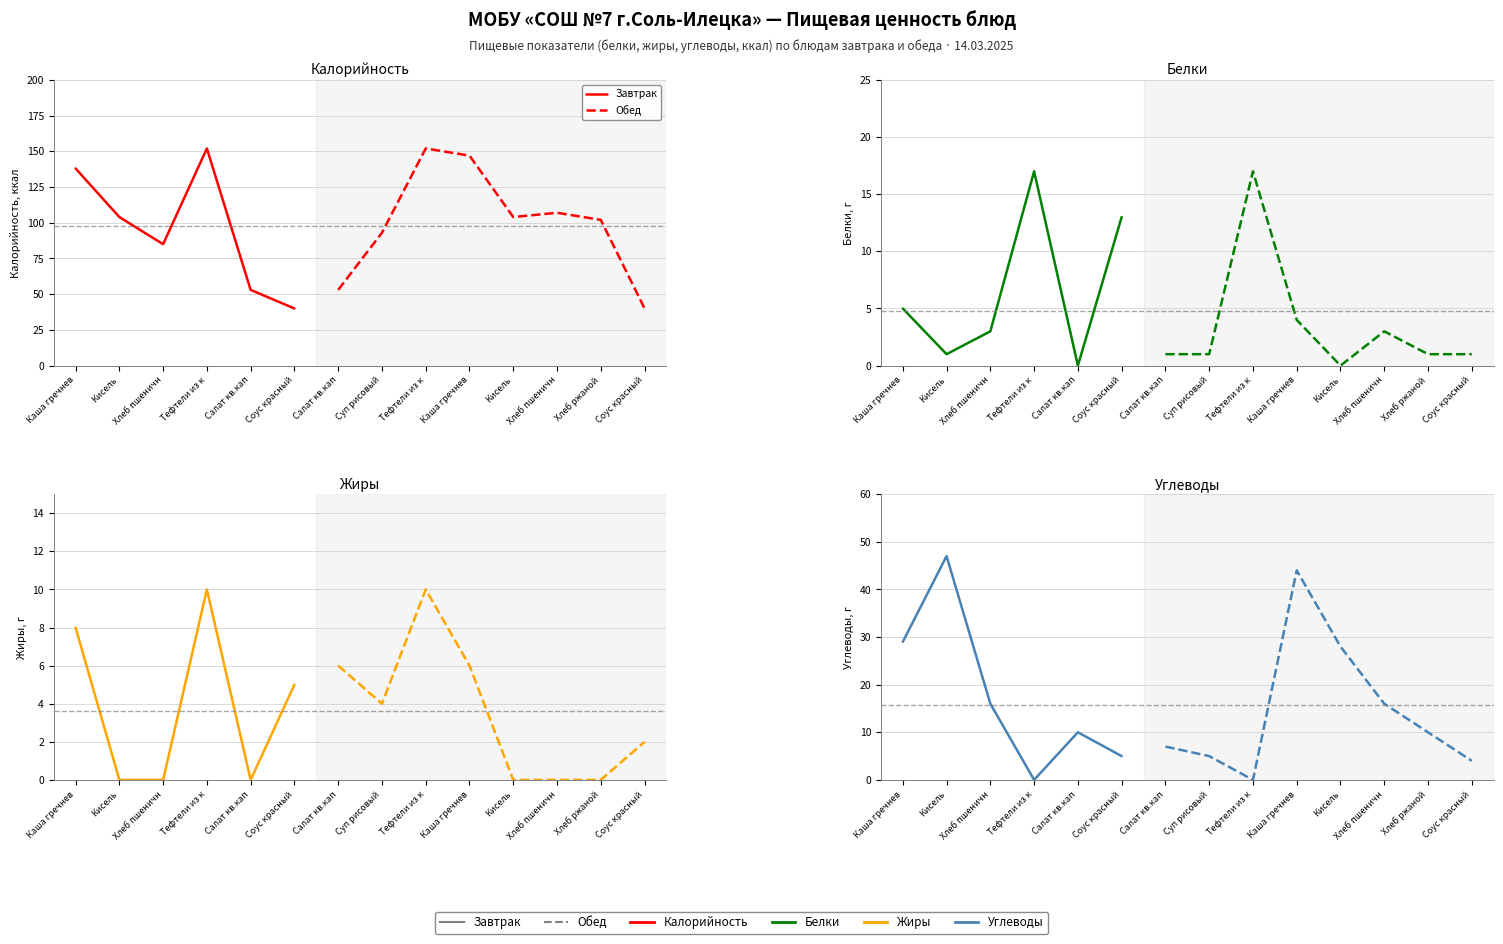

Where is Калорийность nearest to the value 96?

7